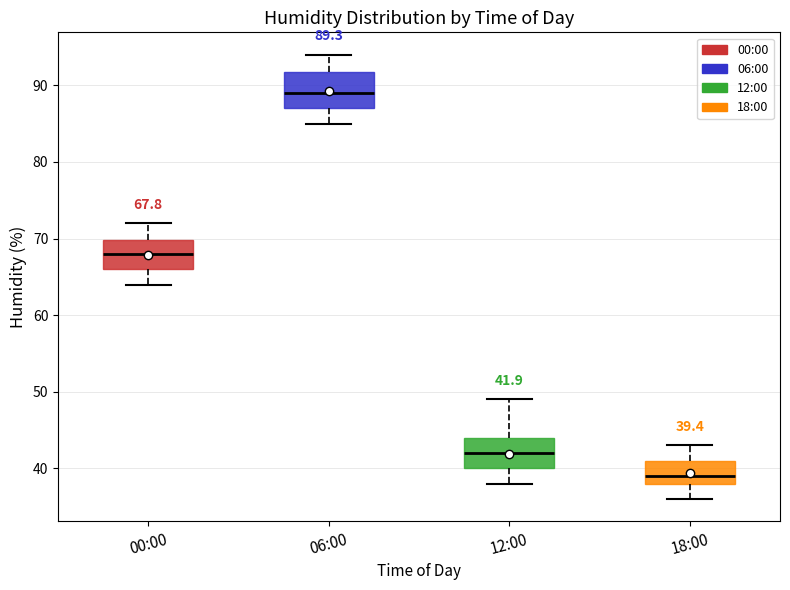

Which box has the lowest median line?

18:00